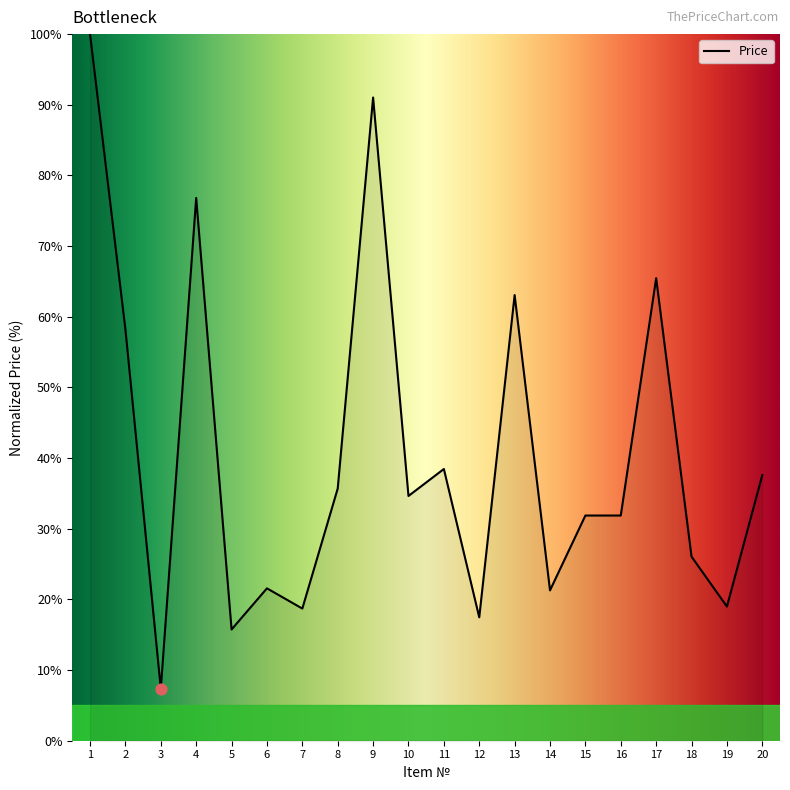

Approximately how many times larger is the value at 14 compared to 1?

0.2